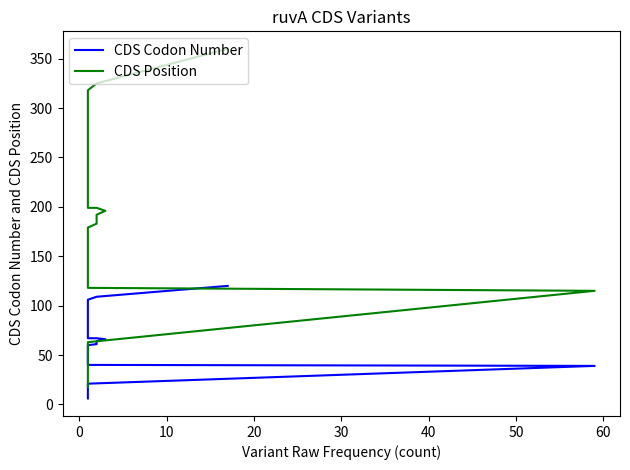

True or false: CDS Position and CDS Codon Number cross at least once.

False